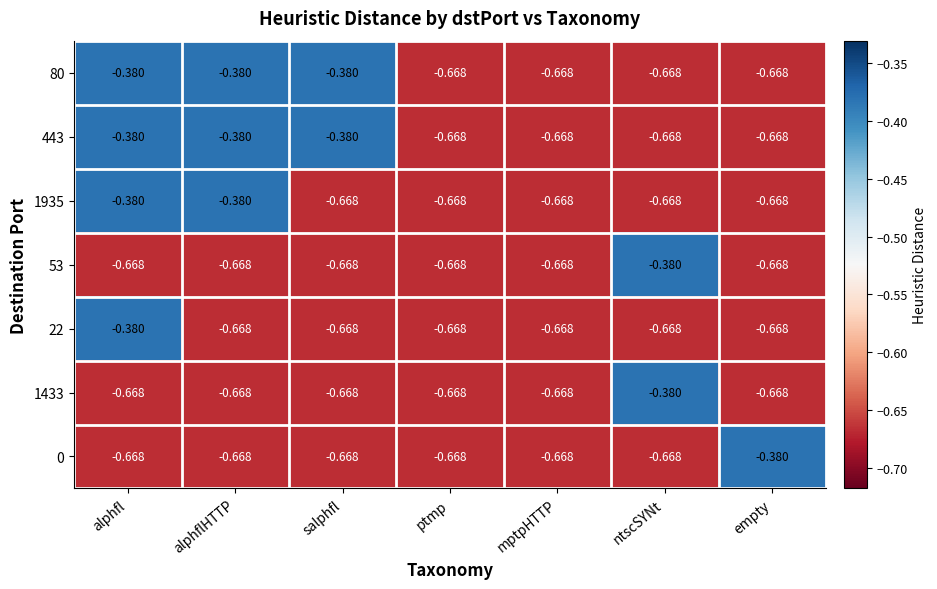

At which category is the sum across all series the highest?

alphfl